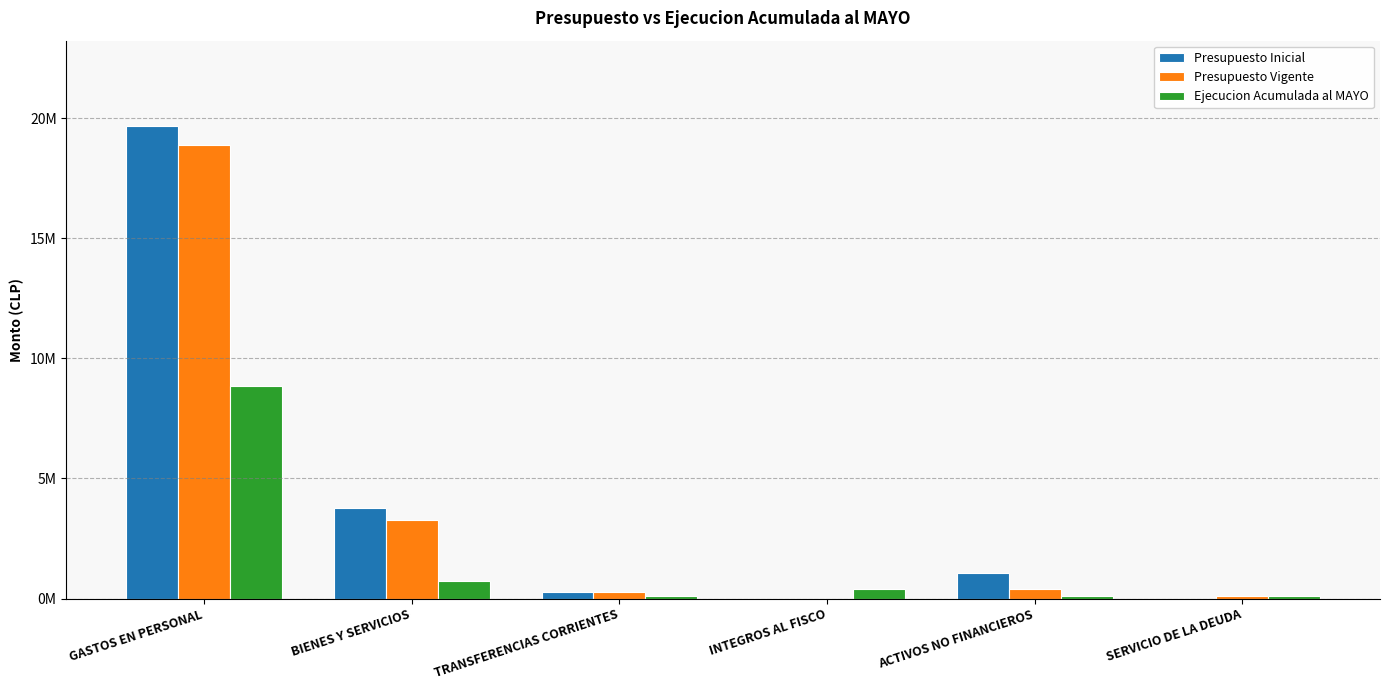

What are all the series names shown in the legend?

Presupuesto Inicial, Presupuesto Vigente, Ejecucion Acumulada al MAYO